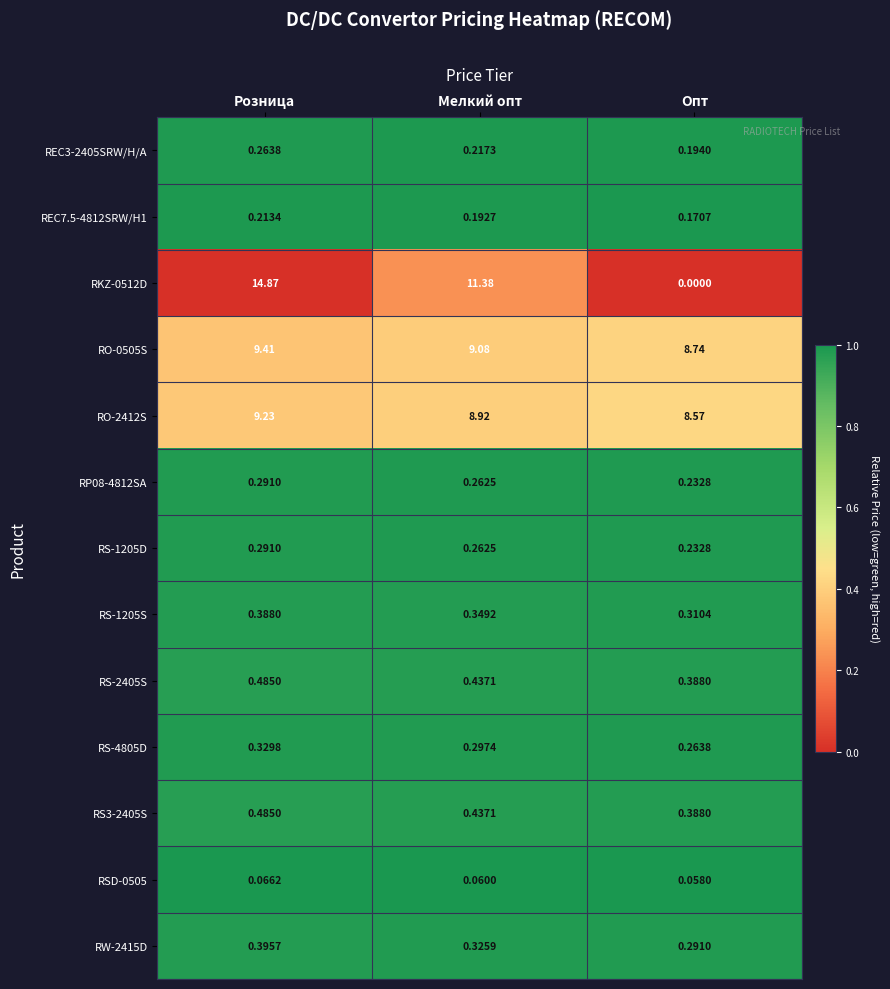

Which category has the lowest value across all series?

Опт